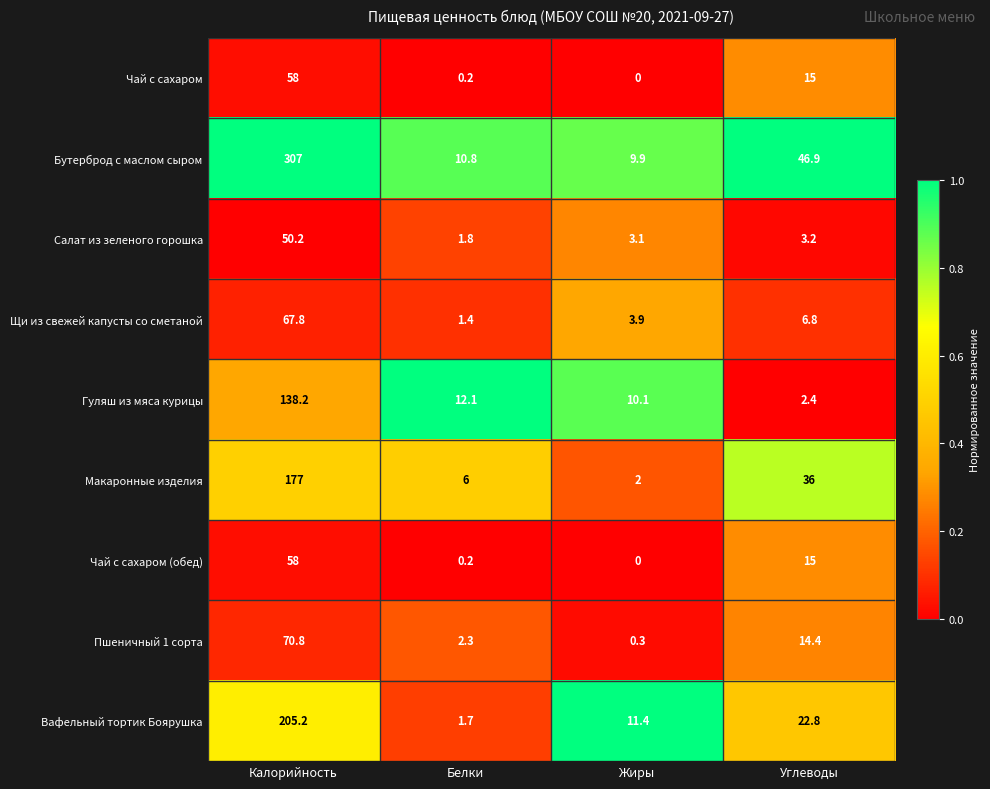

At which category does the chart reach its minimum across all series?

Жиры